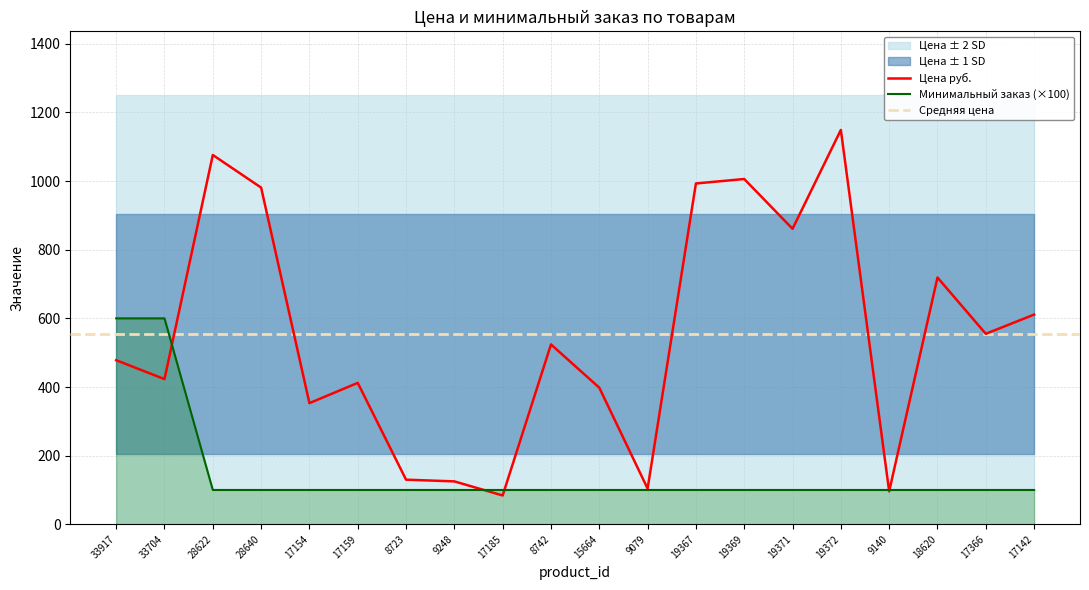

What is the difference between the highest and lowest values at 17366?

455